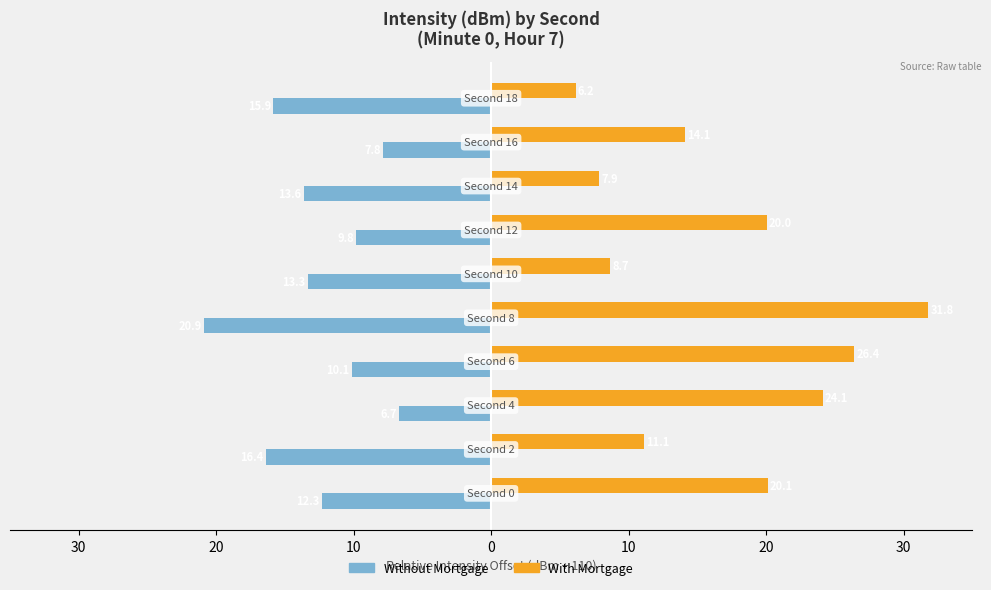

What is the minimum value shown in the chart?

-20.9